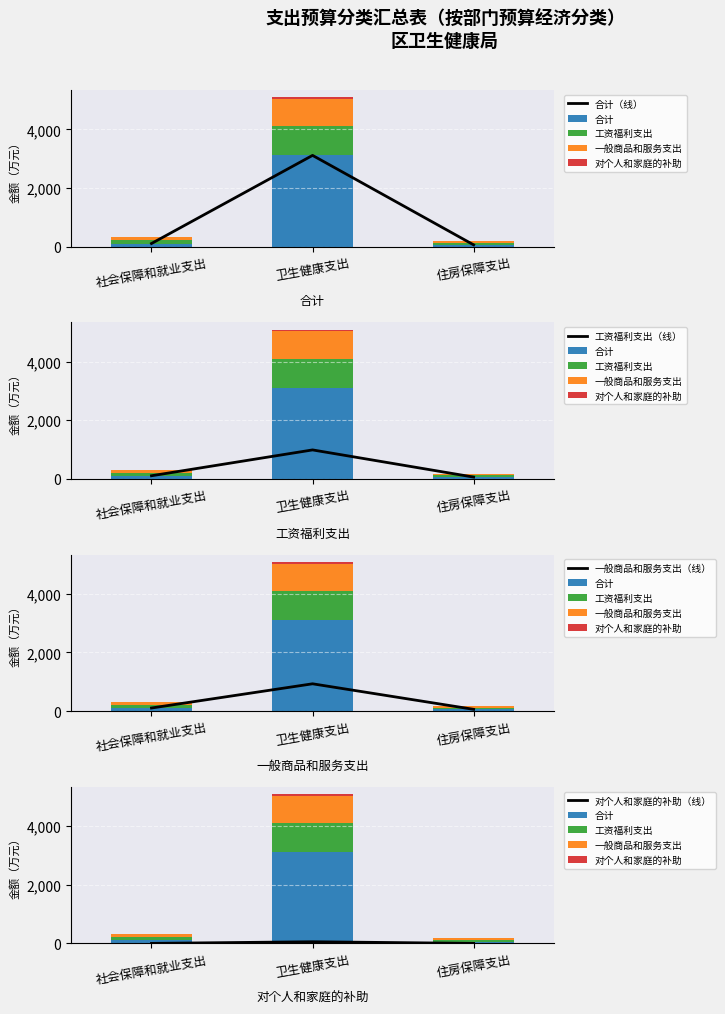

Which series has the largest total across all categories?

合计